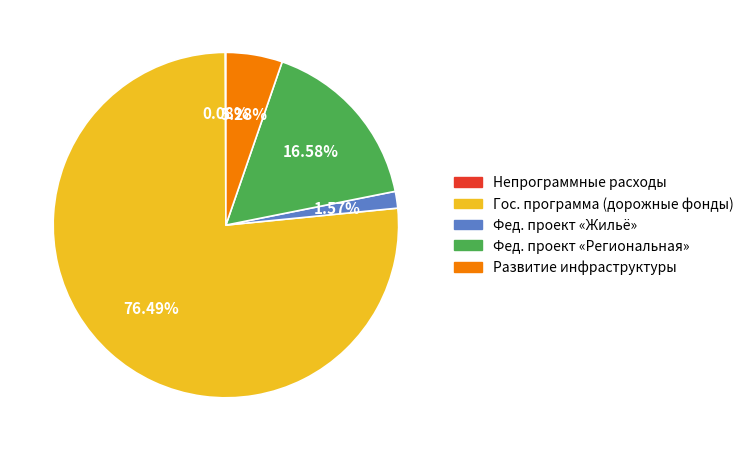

To the nearest percent, what is the difference between the largest and smallest slice percentages?

76%